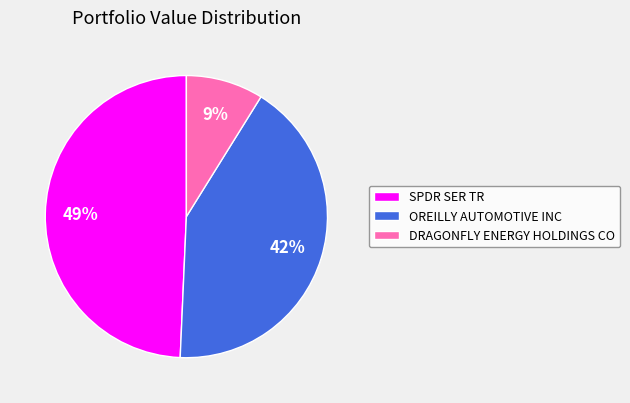

To the nearest percent, what is the difference between the largest and smallest slice percentages?

40%